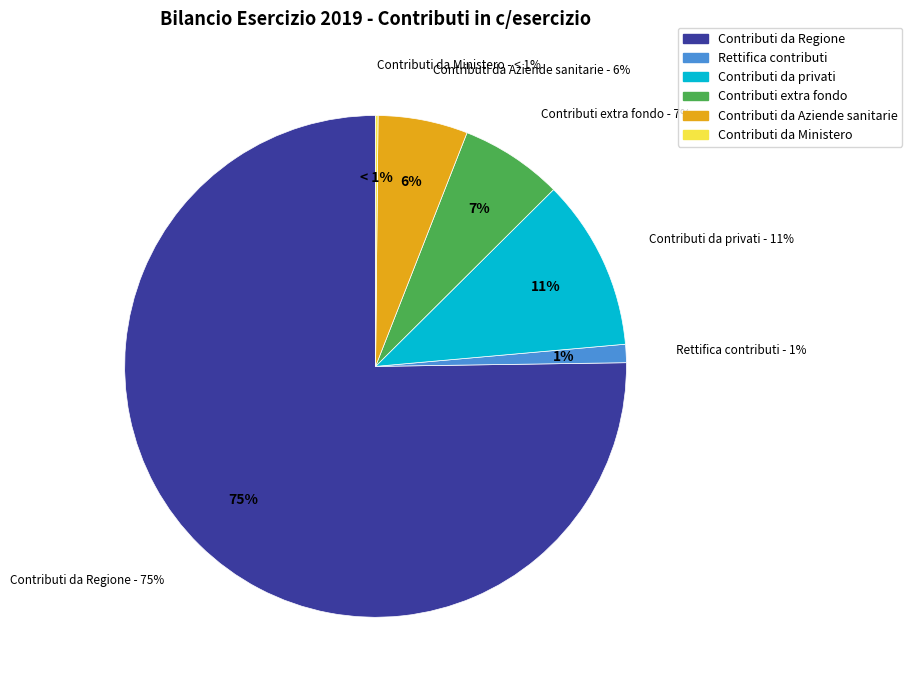

How much of the chart is everything except Contributi da privati?

89.0%